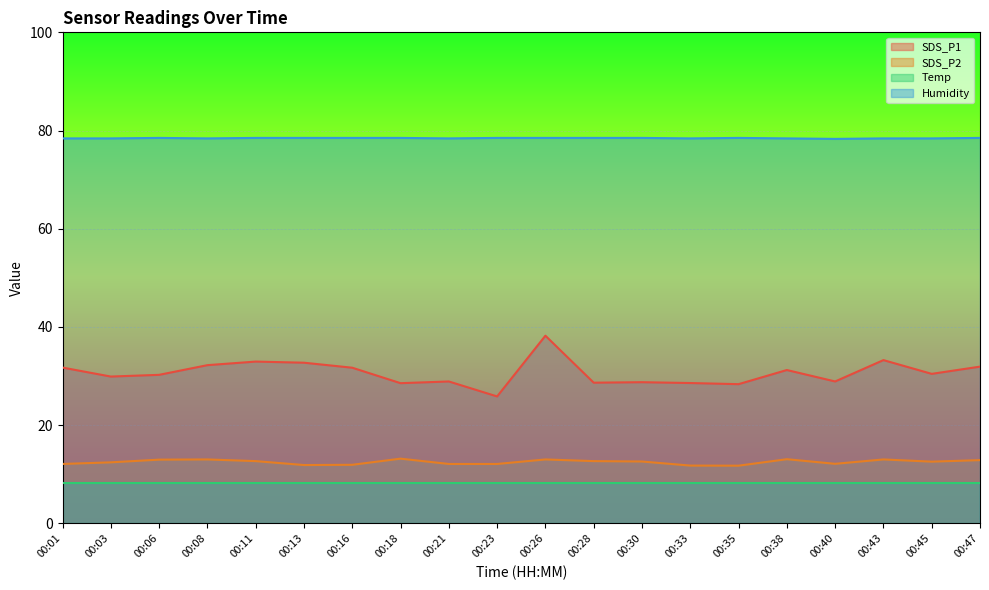

List the series in order of their peak value, highest first.

Humidity, SDS_P1, SDS_P2, Temp